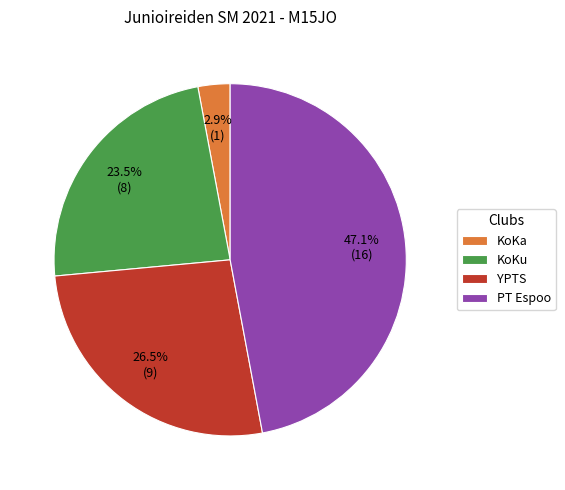

To the nearest percent, what is the difference between the PT Espoo and KoKa slice percentages?

44%